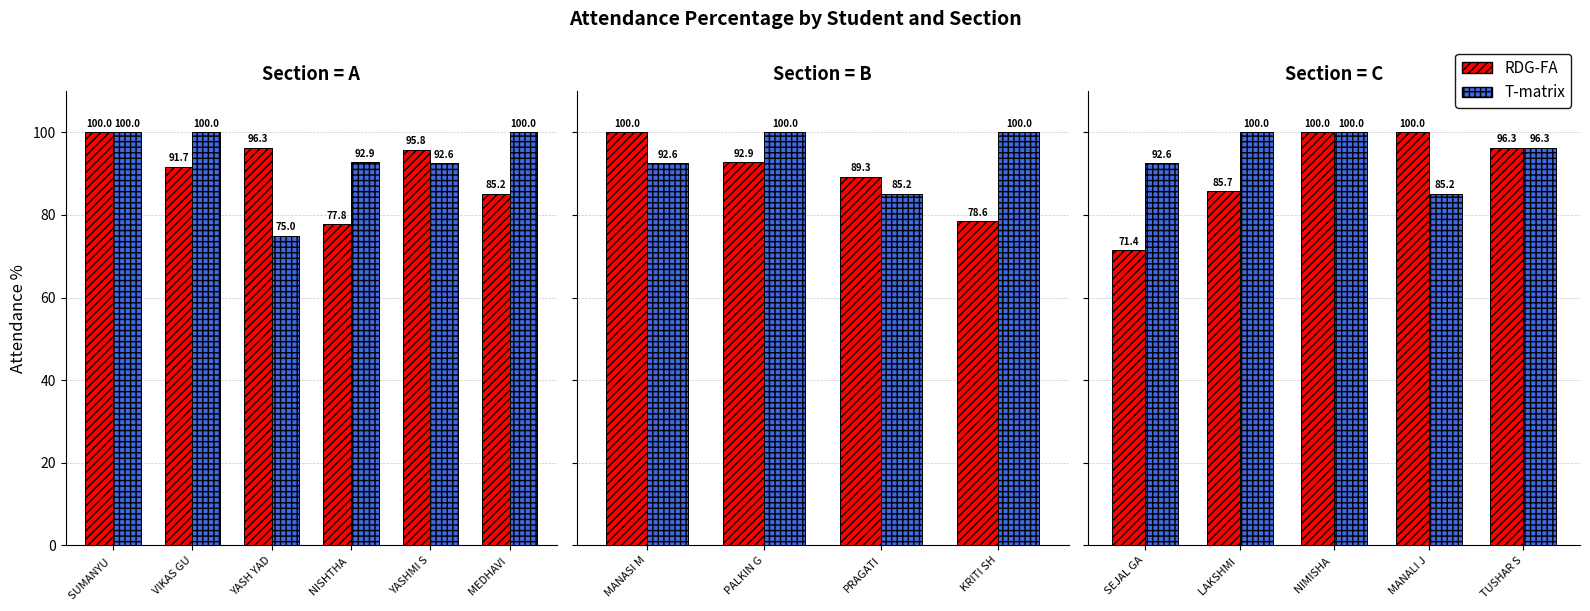

Count the number of data series in this chart.

2